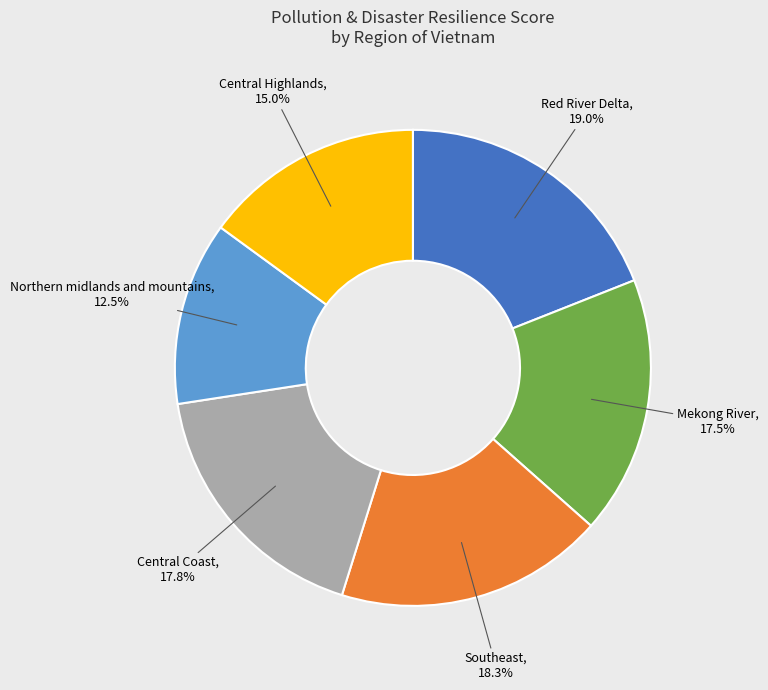

Does any single category account for the majority?

No